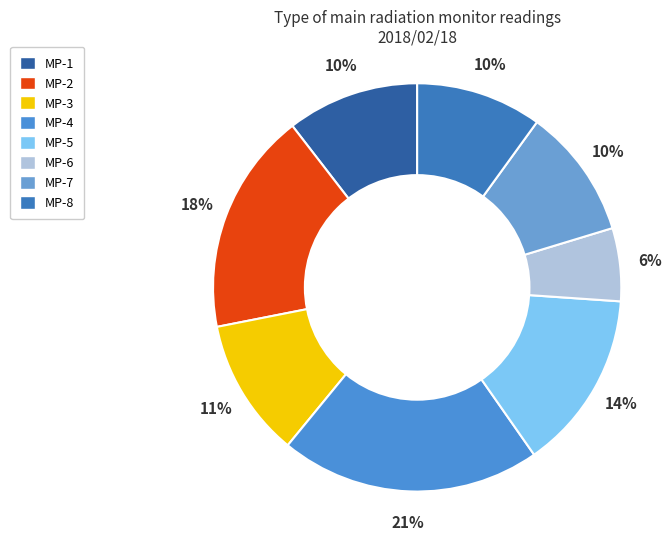

Is there any slice that represents more than half of the pie?

No